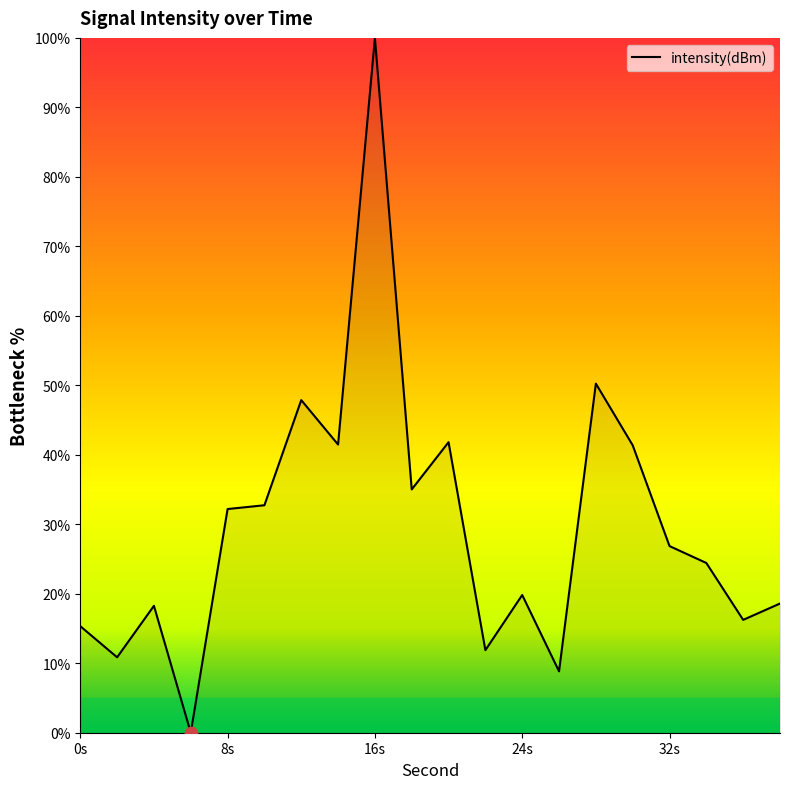

What is the greatest value displayed?

100.0